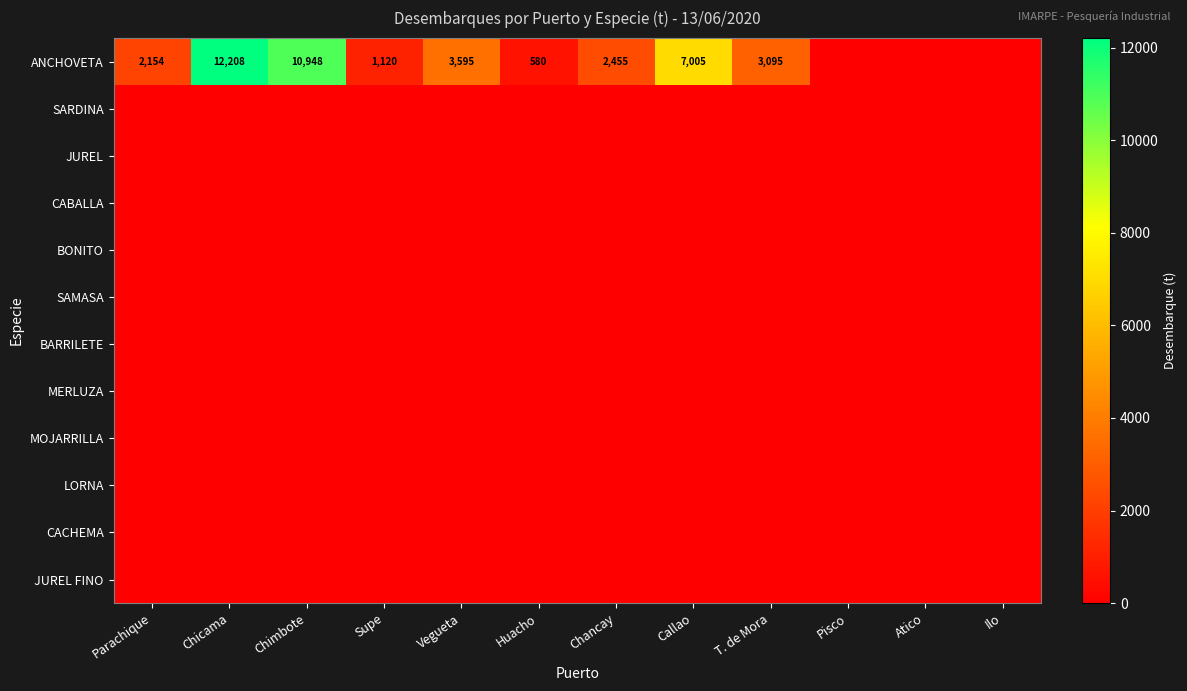

What is the greatest value displayed?

12208.0